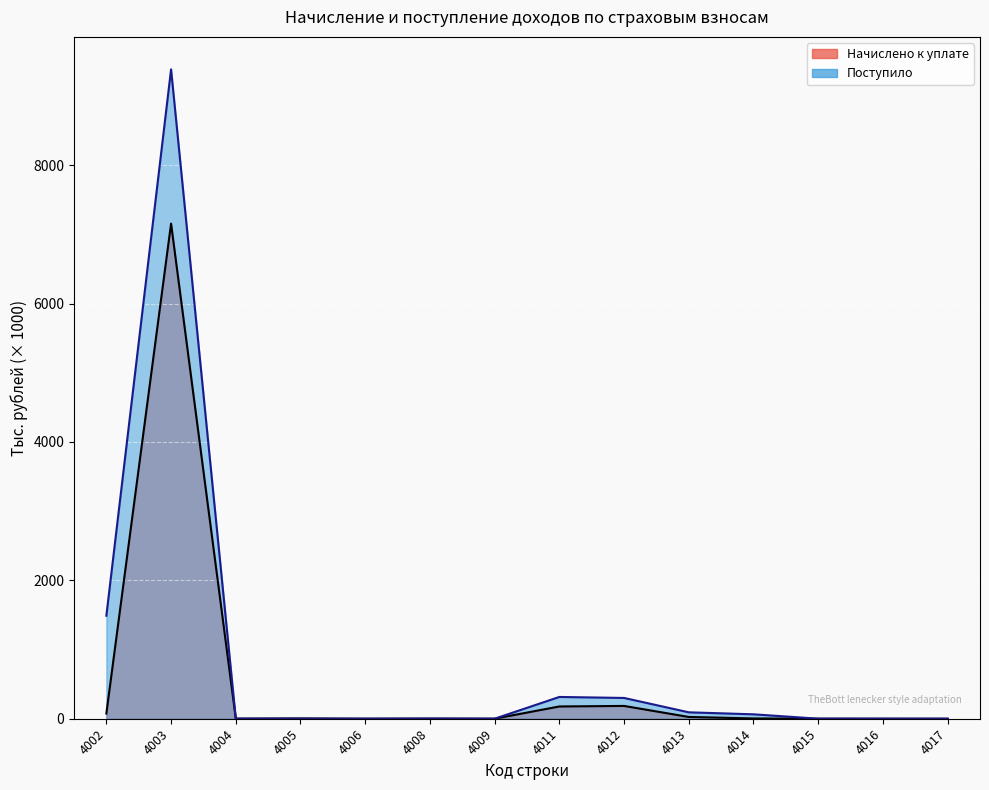

How many intersections are there between Поступило (линия) and Начислено к уплате (линия)?

3